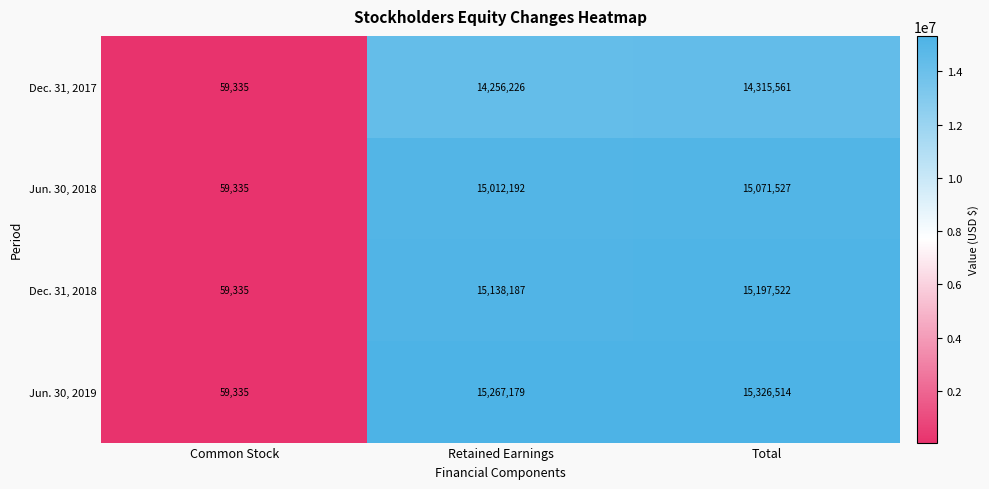

Reading right to left, extract all data points from this chart.

Dec. 31, 2017: 14315561	14256226	59335
Jun. 30, 2018: 15071527	15012192	59335
Dec. 31, 2018: 15197522	15138187	59335
Jun. 30, 2019: 15326514	15267179	59335